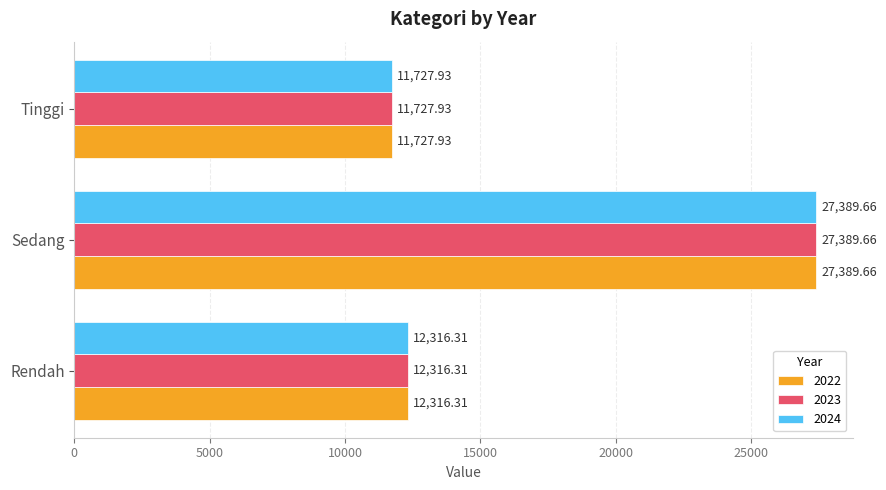

What is the highest value of the 2022 series?

27389.7